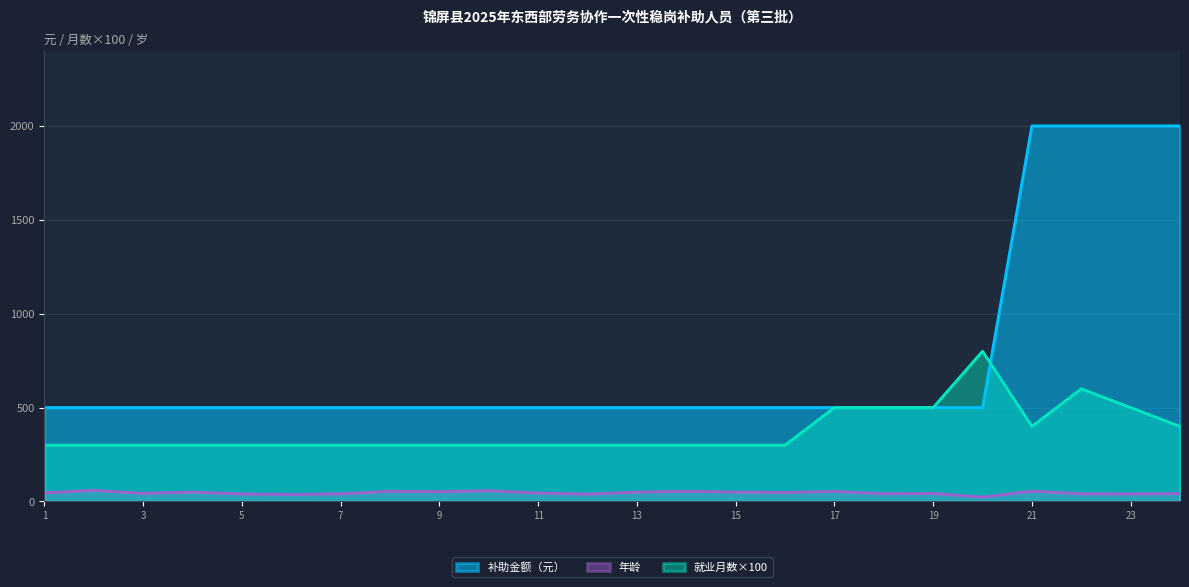

Where do 就业月数 and 补助金额（元） first cross each other?

20 and 21